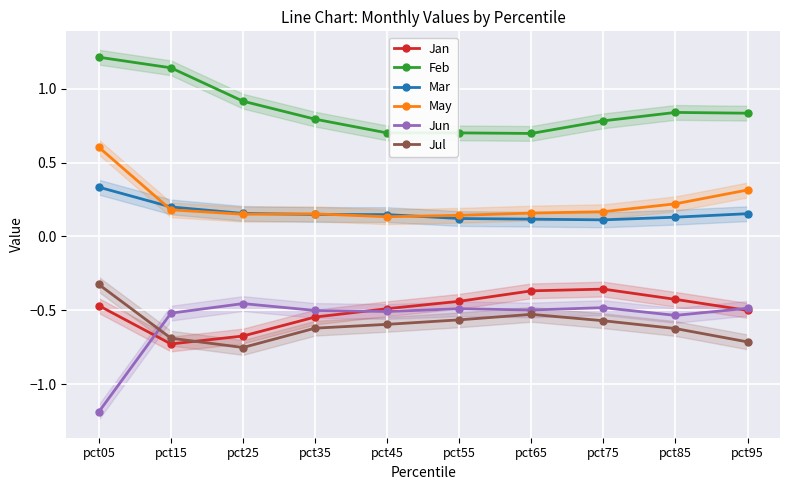

At how many categories does at least one series exceed -1?

10